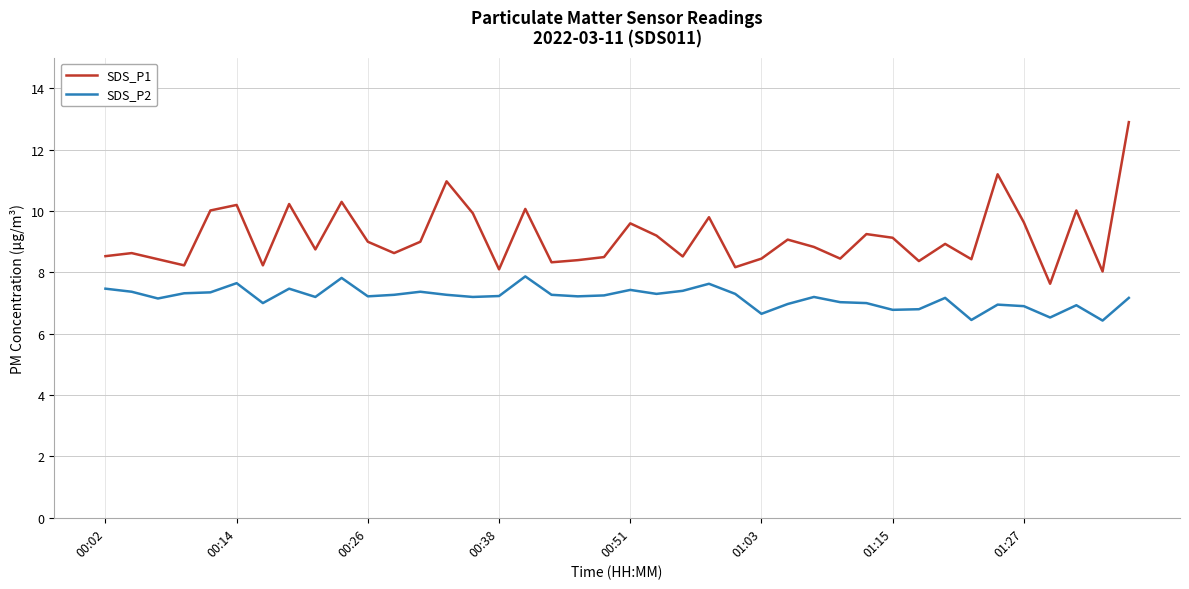

What is the minimum value shown in the chart?

6.4